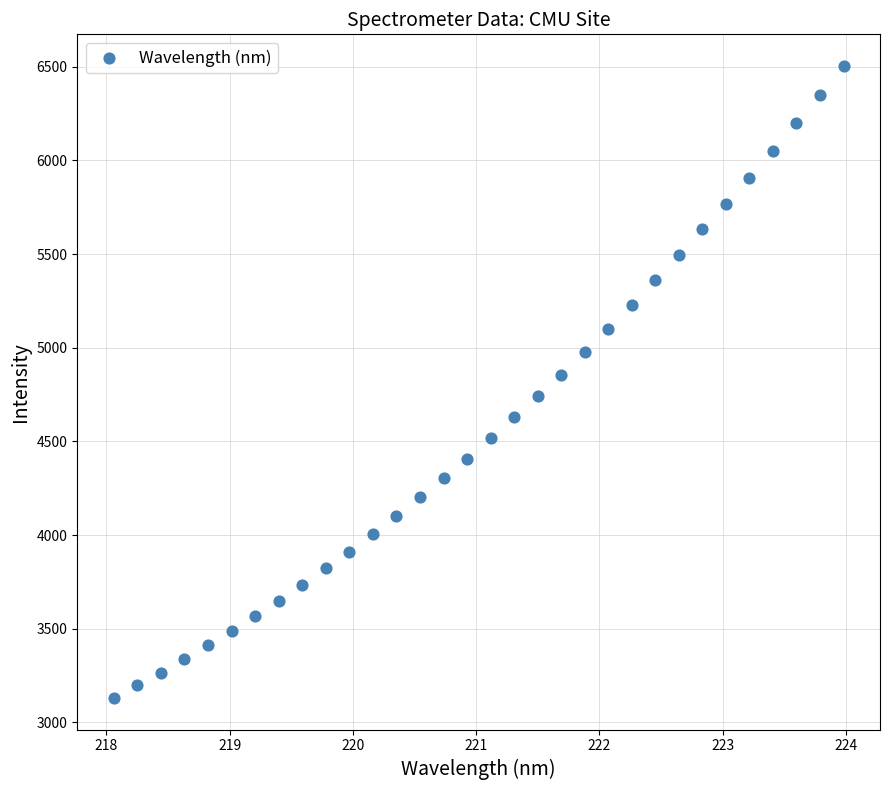

What is the range of X values (max minus min)?

5.9